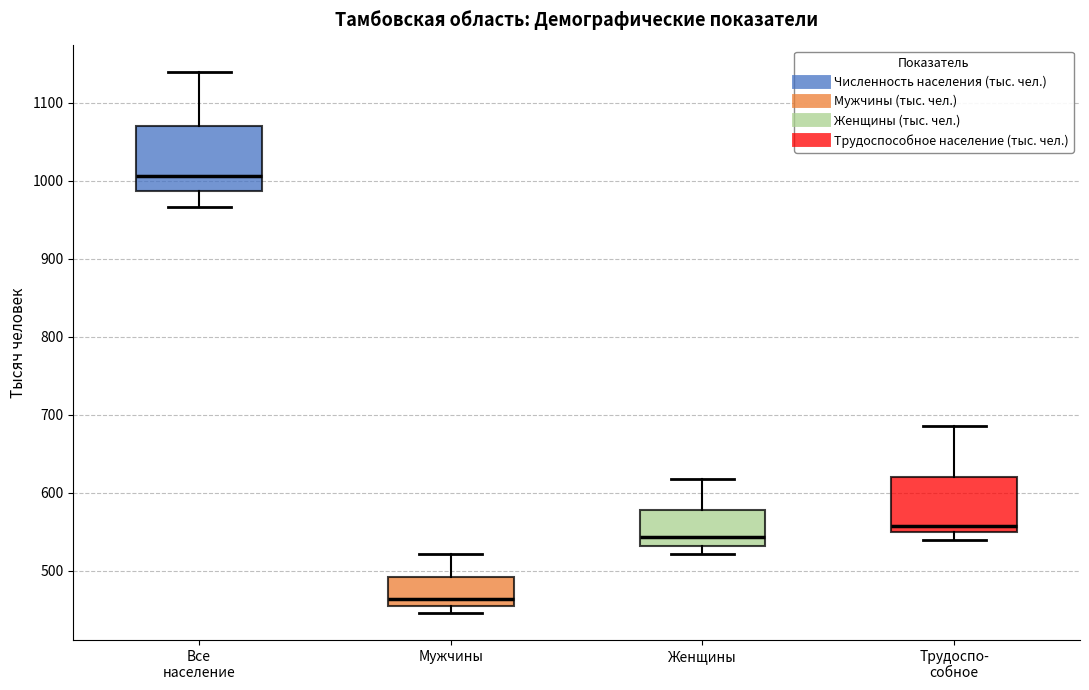

Where does the lower whisker of the box for Трудоспо- собное end on the y-axis? The values are not printed on the chart, so give them approximately, as read against the axis.

540